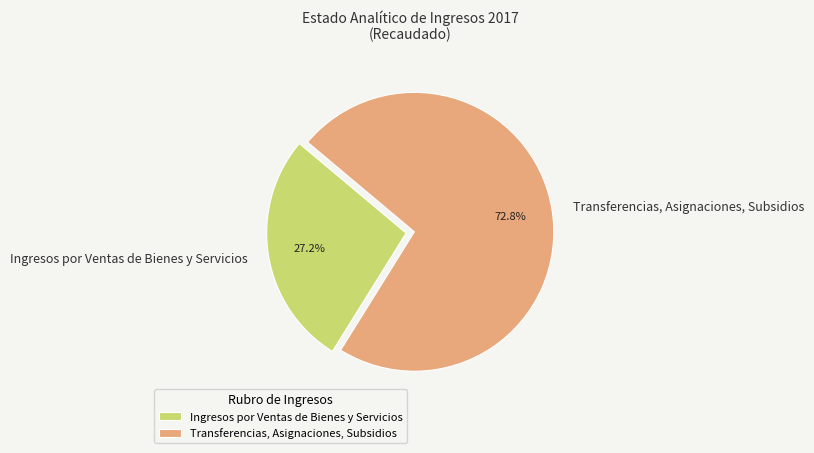

What percentage is the Transferencias, Asignaciones, Subsidios slice, to the nearest percent?

73%